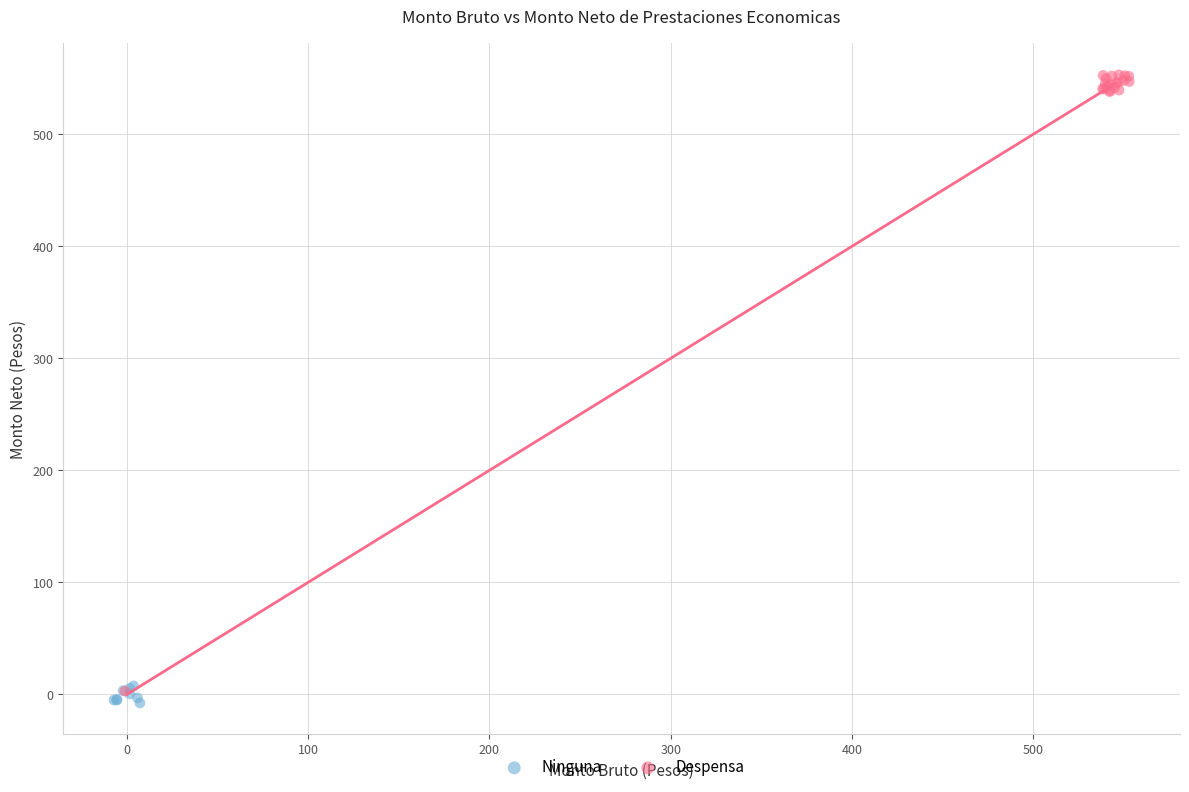

Which series has the largest Y range (max minus min)?

Despensa